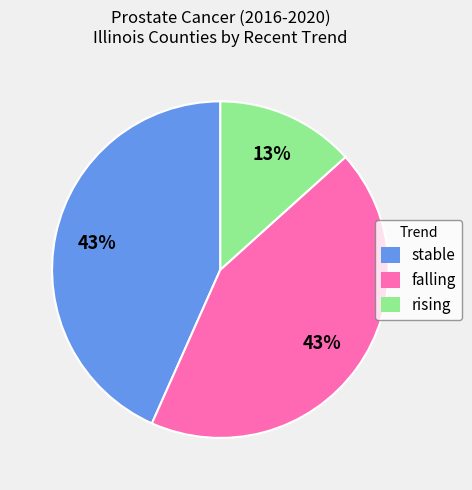

Approximately how many times larger is the value at rising compared to stable?

0.3